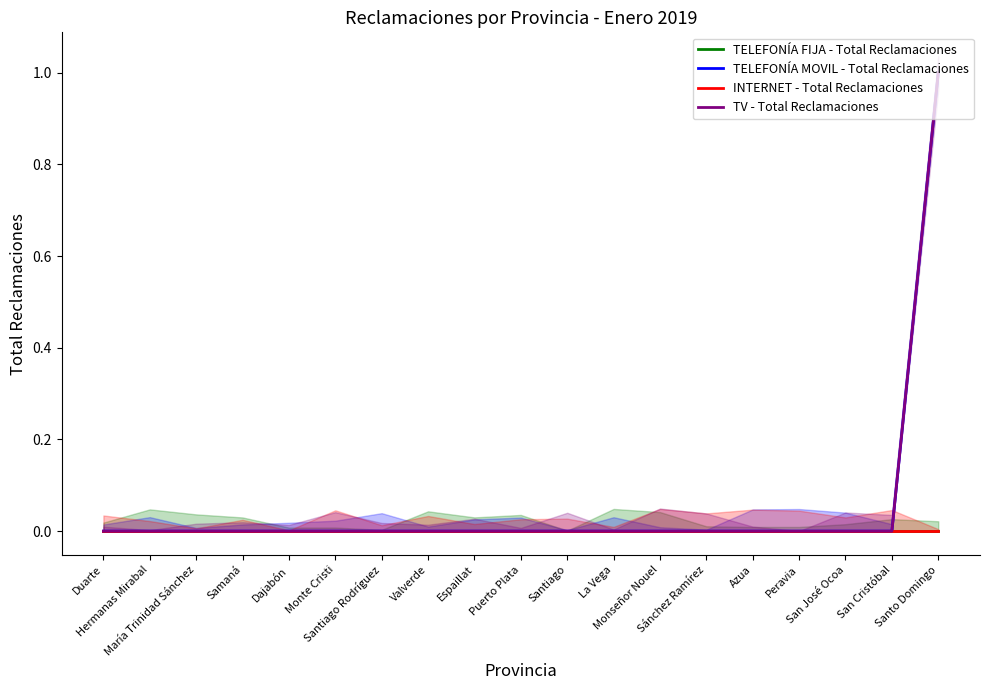

At which label does INTERNET - Total Reclamaciones reach its peak?

Duarte